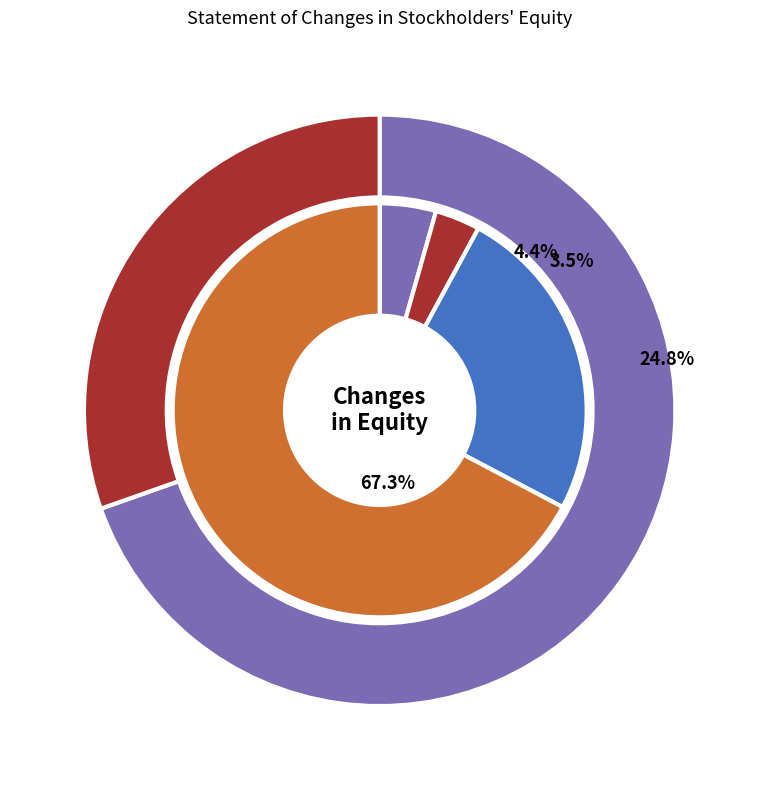

Which slice is the smallest?

Exercise of stock options